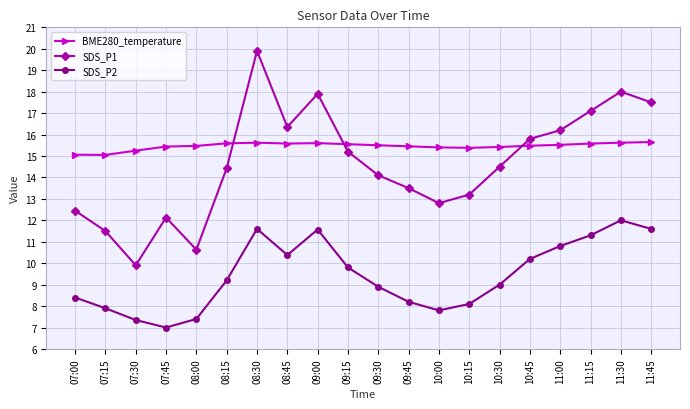

What is the sum of the SDS_P1 values at 10:00 and 08:45?

29.2